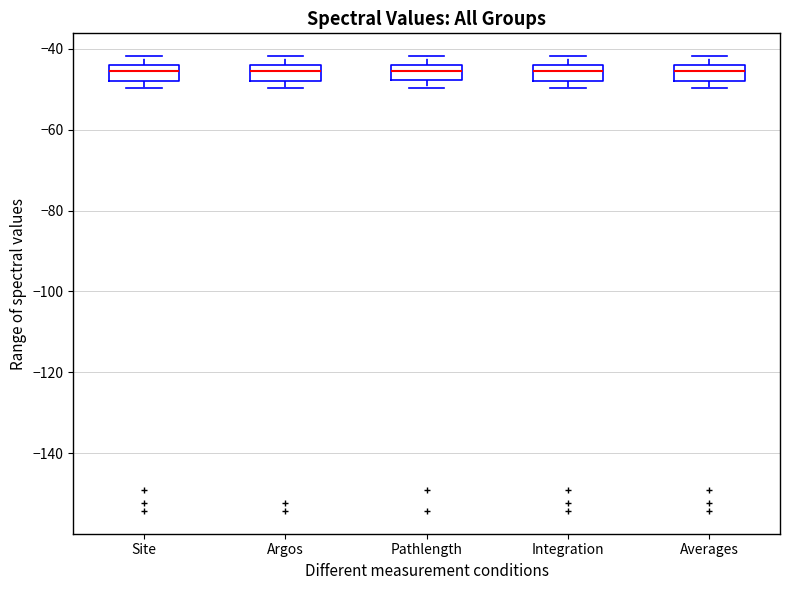

Reading left to right, read every box against the y-axis: the position of its median line, the range the box covers, and the ends of its whiskers. The values are not printed on the chart, so give them approximately, as read against the axis.

Site: median -46, box -48 to -44, whiskers -50 to -42
Argos: median -46, box -48 to -44, whiskers -50 to -42
Pathlength: median -46, box -48 to -44, whiskers -50 to -42
Integration: median -46, box -48 to -44, whiskers -50 to -42
Averages: median -46, box -48 to -44, whiskers -50 to -42